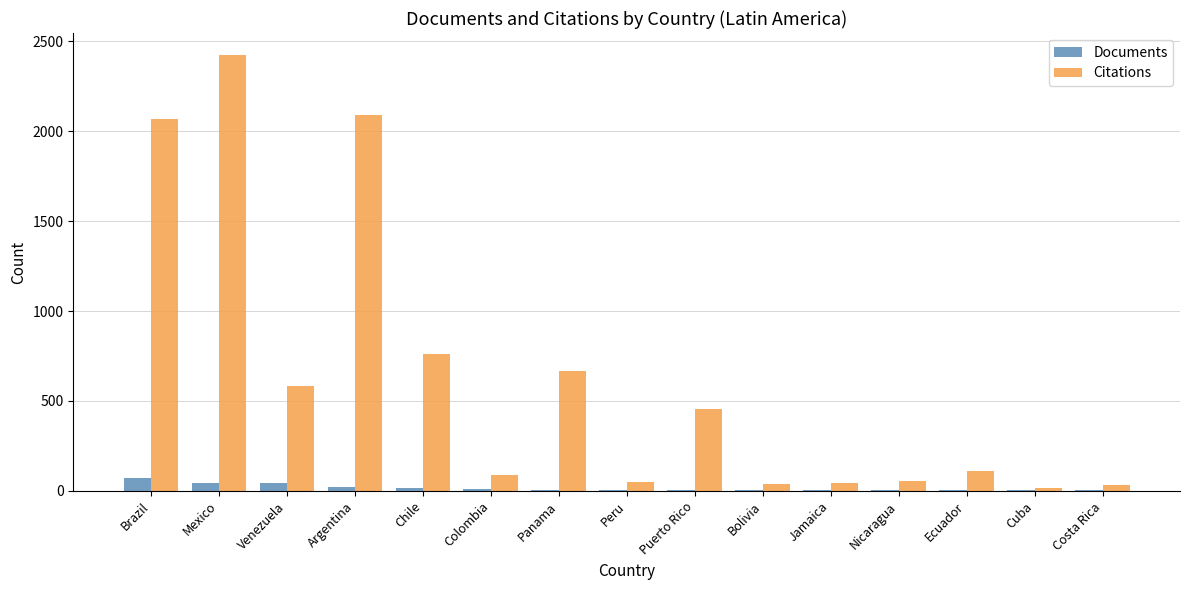

Which category has the highest value across all series?

Mexico